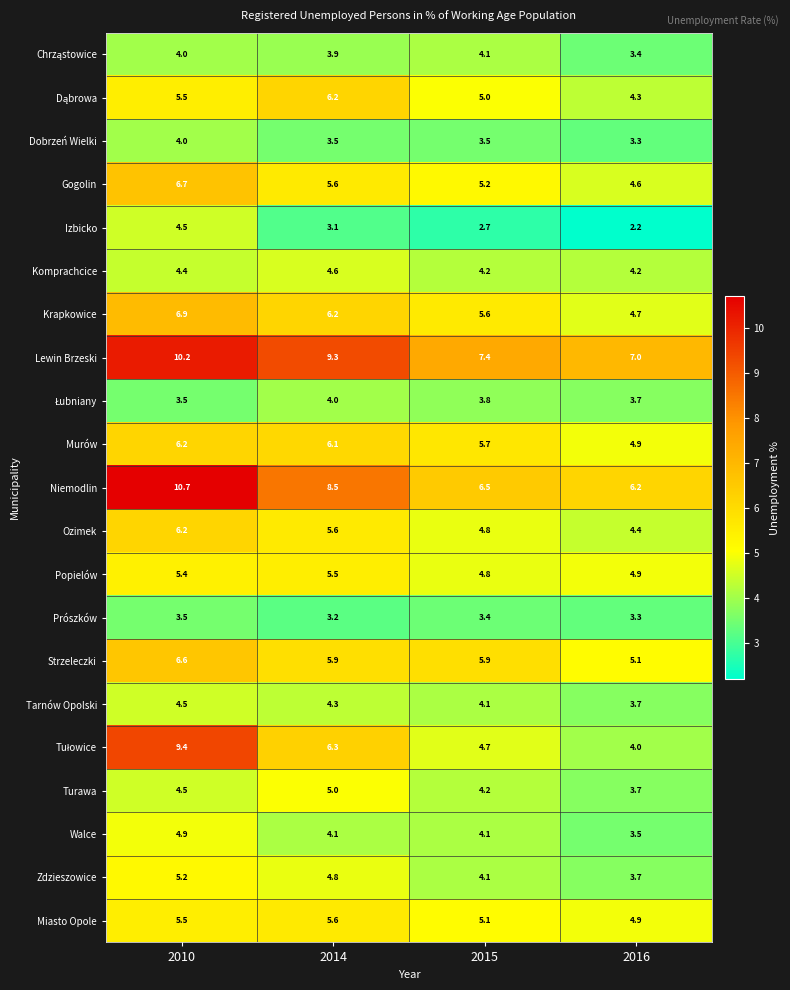

Which label corresponds to the largest value in the chart?

2010